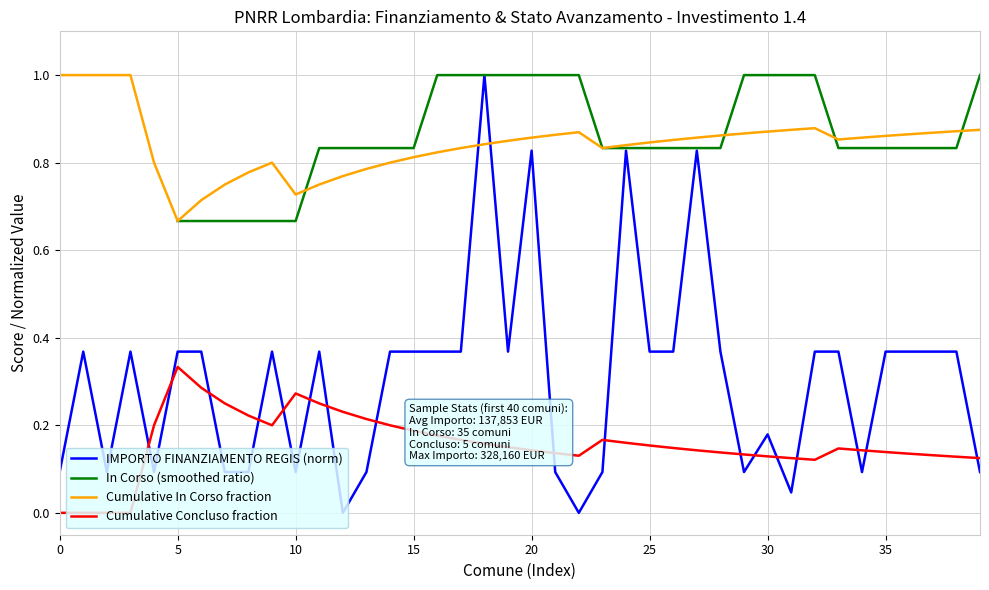

Is the value of Cumulative Concluso fraction at 31 greater than the value of IMPORTO FINANZIAMENTO REGIS (norm) at 27?

No